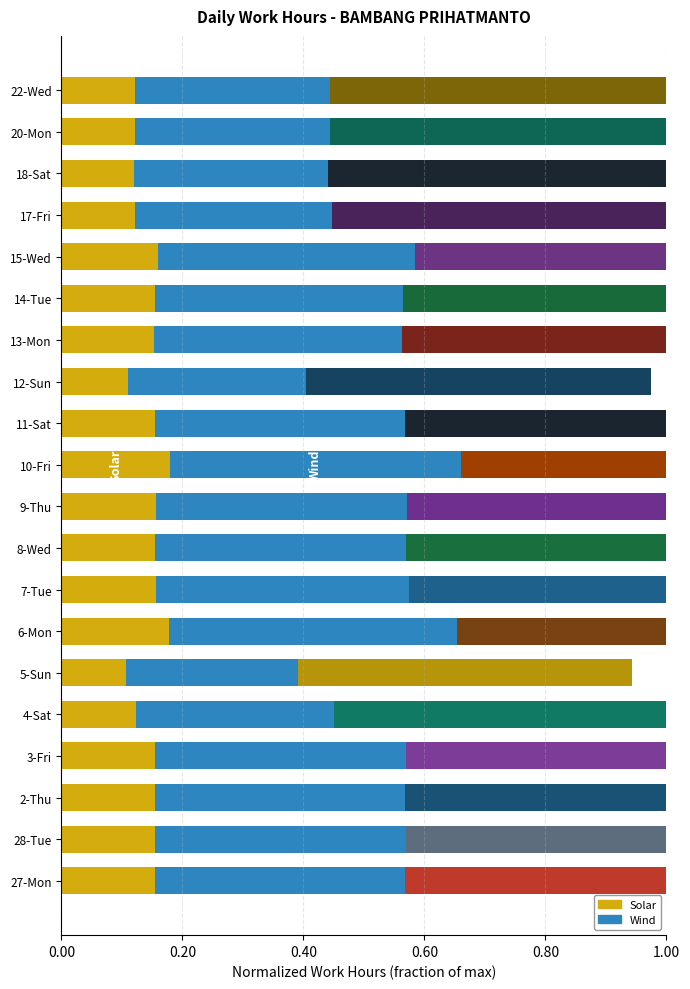

Which series has the largest total across all categories?

Wind